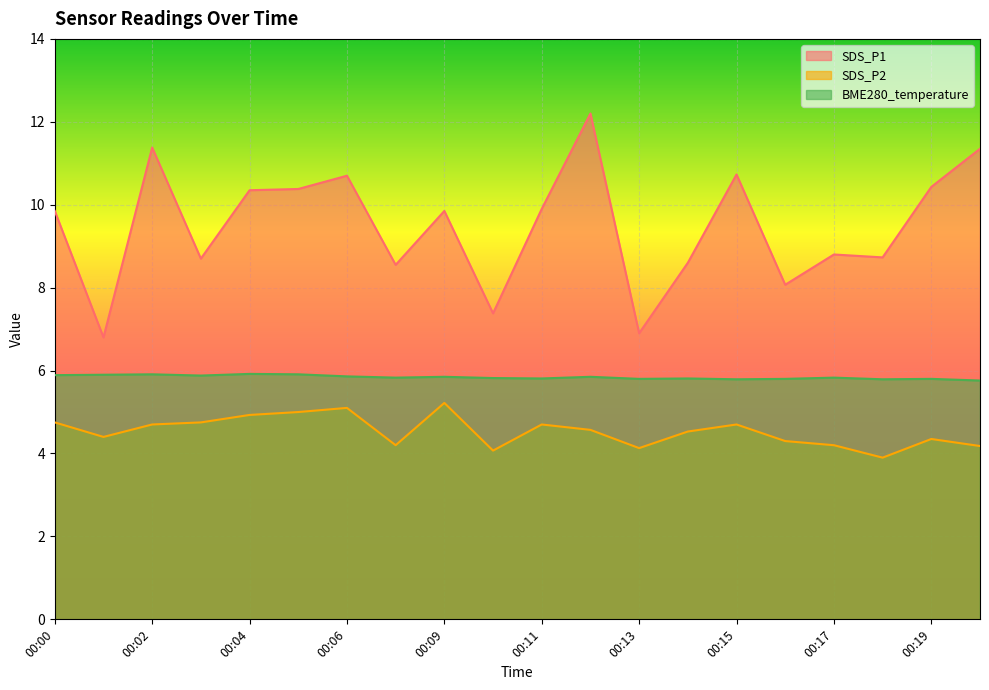

Reading left to right, extract all data points from this chart.

SDS_P1: 9.8	6.8	11.4	8.7	10.3	10.4	10.7	8.6	9.8	7.4	9.9	12.2	6.9	8.6	10.7	8.1	8.8	8.7	10.4	11.3
SDS_P2: 4.8	4.4	4.7	4.8	4.9	5.0	5.1	4.2	5.2	4.1	4.7	4.6	4.1	4.5	4.7	4.3	4.2	3.9	4.3	4.2
BME280_temperature: 5.9	5.9	5.9	5.9	5.9	5.9	5.9	5.8	5.8	5.8	5.8	5.8	5.8	5.8	5.8	5.8	5.8	5.8	5.8	5.8